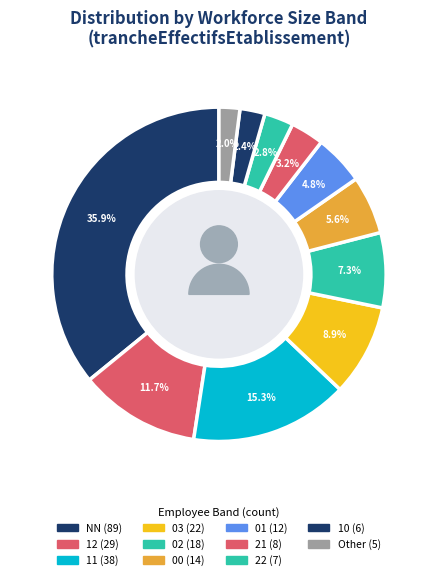

Which category has the smallest portion of the pie?

Other